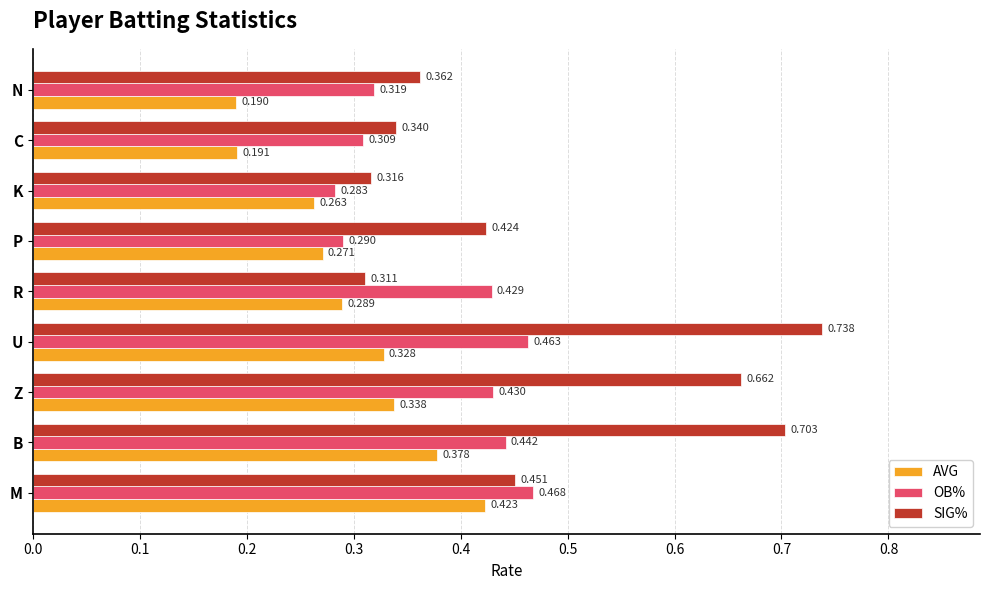

Which series has the widest spread of values?

SIG%